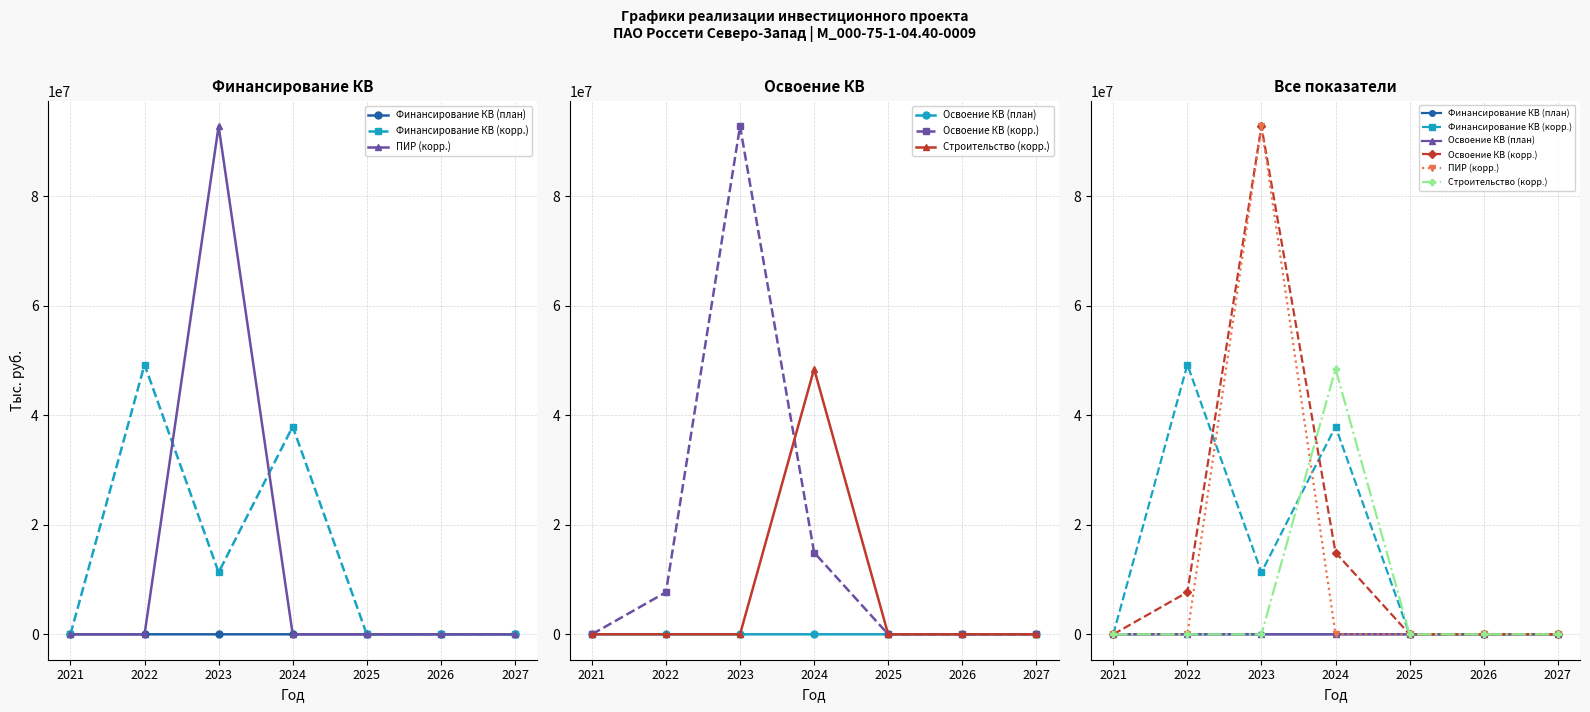

True or false: Освоение КВ (корр.) has a value of 146425806 at 2023.

False